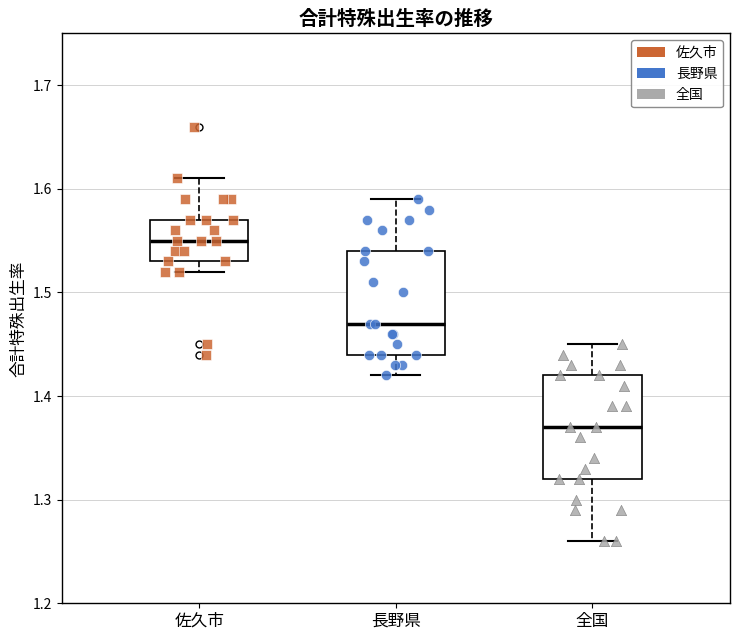

Where does the median line of the box for 長野県 sit on the y-axis? The values are not printed on the chart, so give them approximately, as read against the axis.

1.47